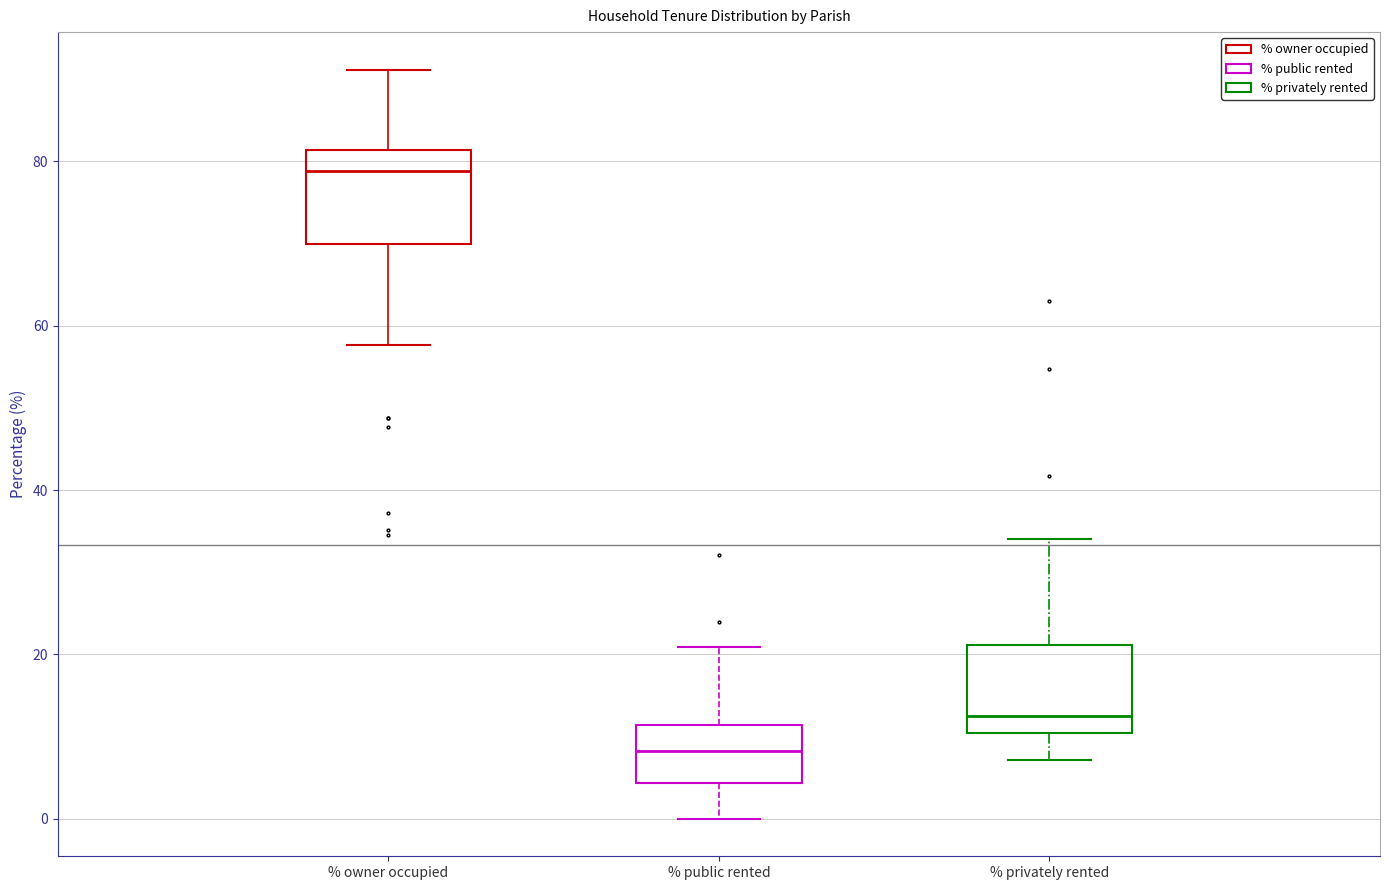

Reading left to right, transcribe this box plot: for each box, give where its median line is, the range the box spans, and where its two whiskers end, as read against the y-axis. The values are not printed on the chart, so give them approximately, as read against the axis.

% owner occupied: median 78, box 70 to 82, whiskers 58 to 92
% public rented: median 8, box 4 to 12, whiskers 0 to 20
% privately rented: median 12, box 10 to 22, whiskers 8 to 34